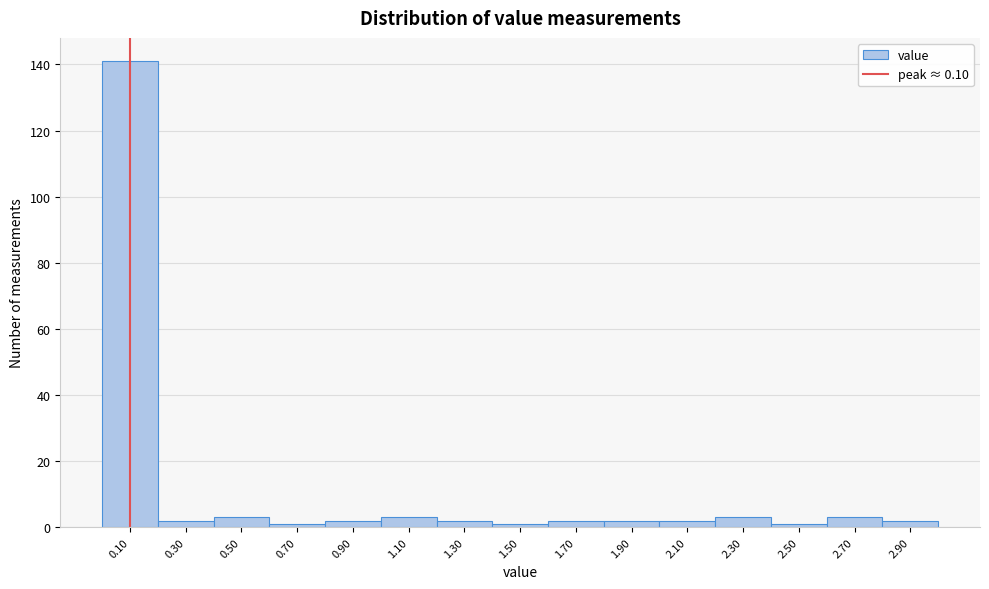

Reading left to right, transcribe this chart: for each bar, give the range it covers on the x-axis and its height. The values are not printed on the chart, so give them approximately, as read against the axis.

0.0 to 0.2: 142
0.2 to 0.4: 2
0.4 to 0.6: 4
0.6 to 0.8: under 2
0.8 to 1.0: 2
1.0 to 1.2: 4
1.2 to 1.4: 2
1.4 to 1.6: under 2
1.6 to 1.8: 2
1.8 to 2.0: 2
2.0 to 2.2: 2
2.2 to 2.4: 4
2.4 to 2.6: under 2
2.6 to 2.8: 4
2.8 to 3.0: 2